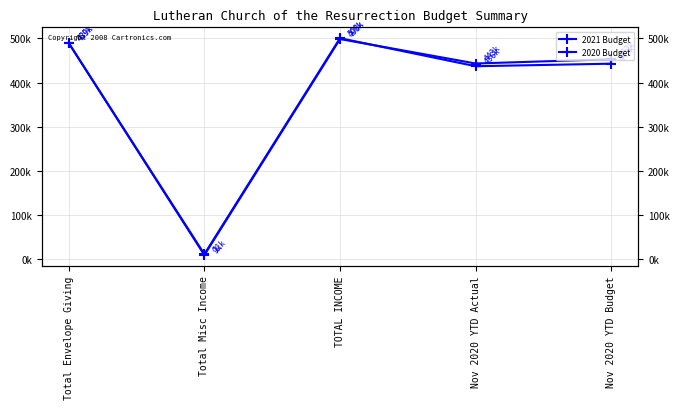

How many interior local valleys does the 2020 Budget series have?

2